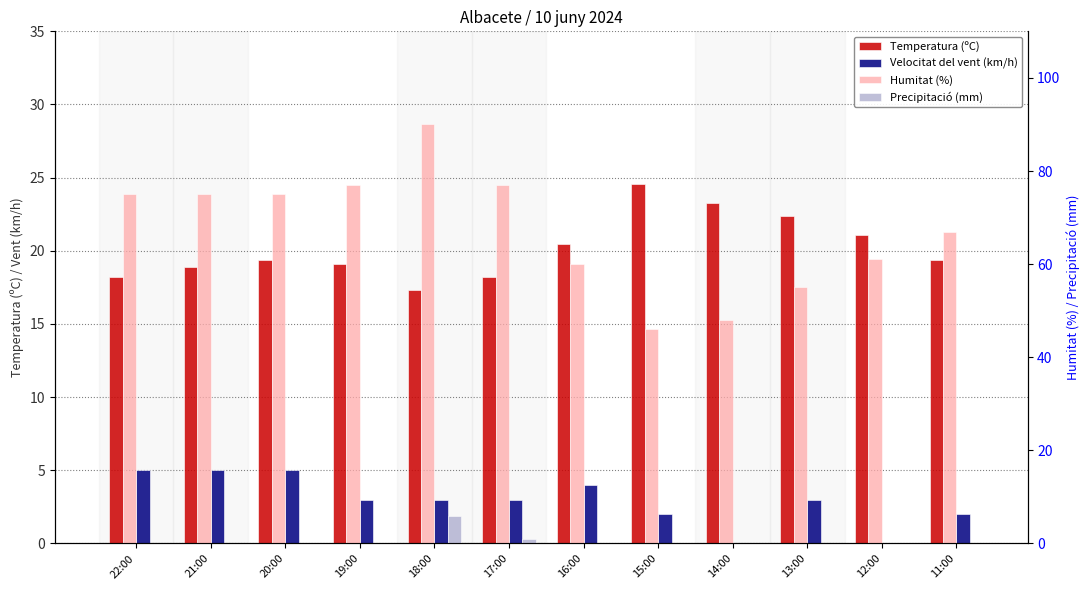

Are the bars grouped side by side (vs. stacked)?

Yes